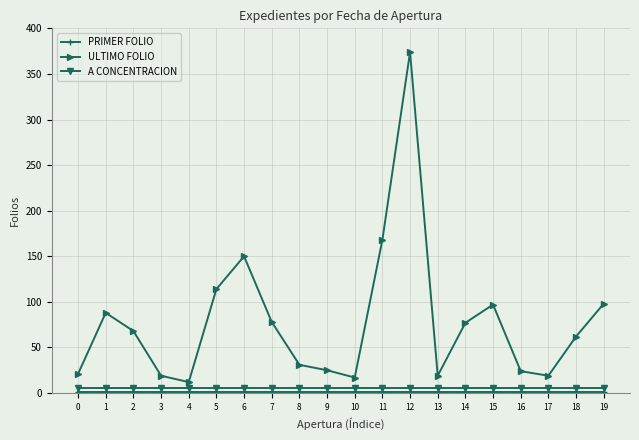

What is the value of the ULTIMO FOLIO point at the 13th from the left?

374